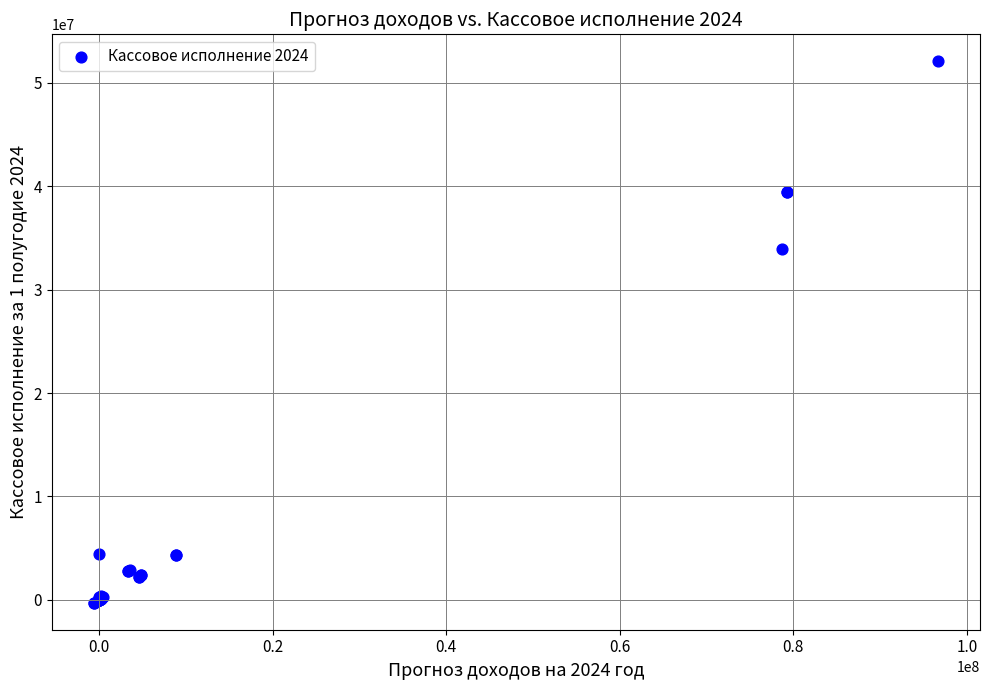

What Y value in the scatter plot is closest to 25901371?

33925551.0